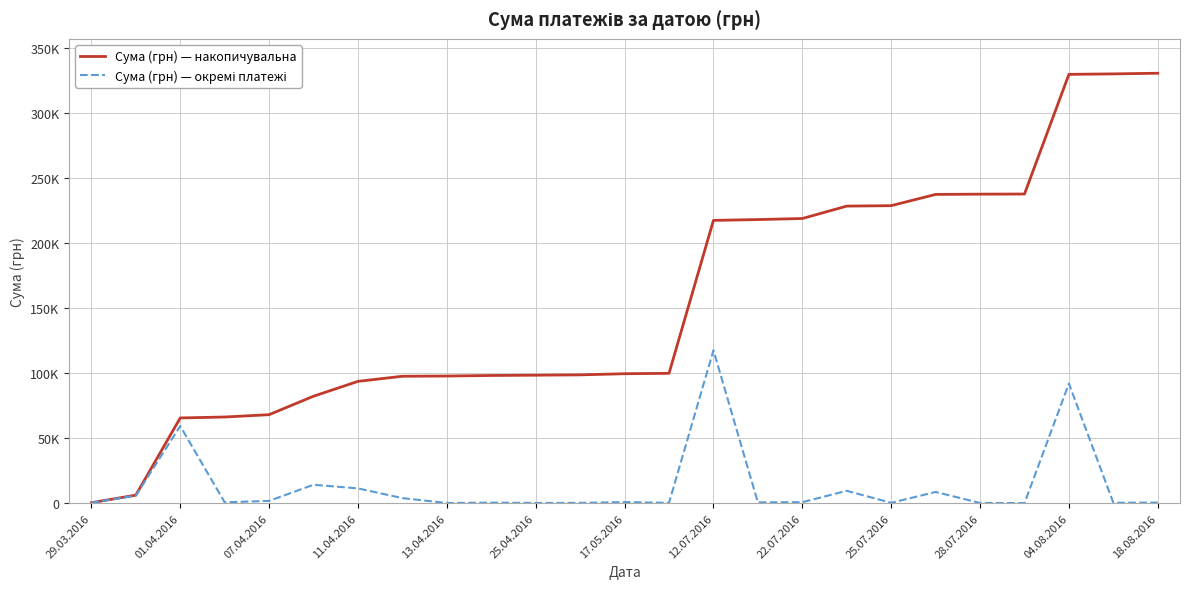

Which series has the largest total across all categories?

Сума (грн) — накопичувальна